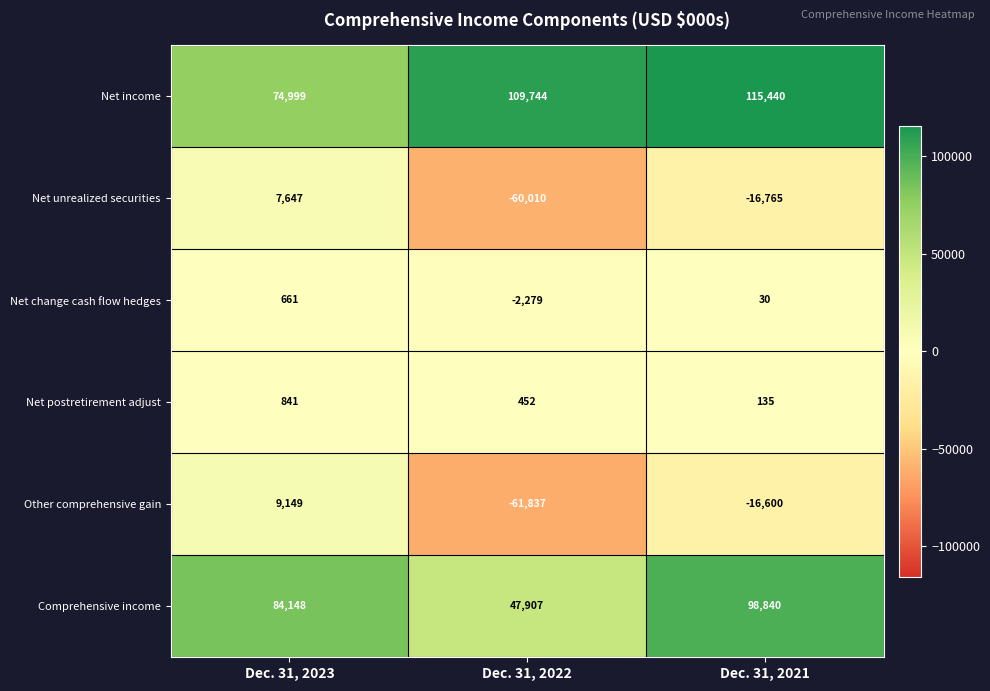

Count the number of categories in the chart.

3